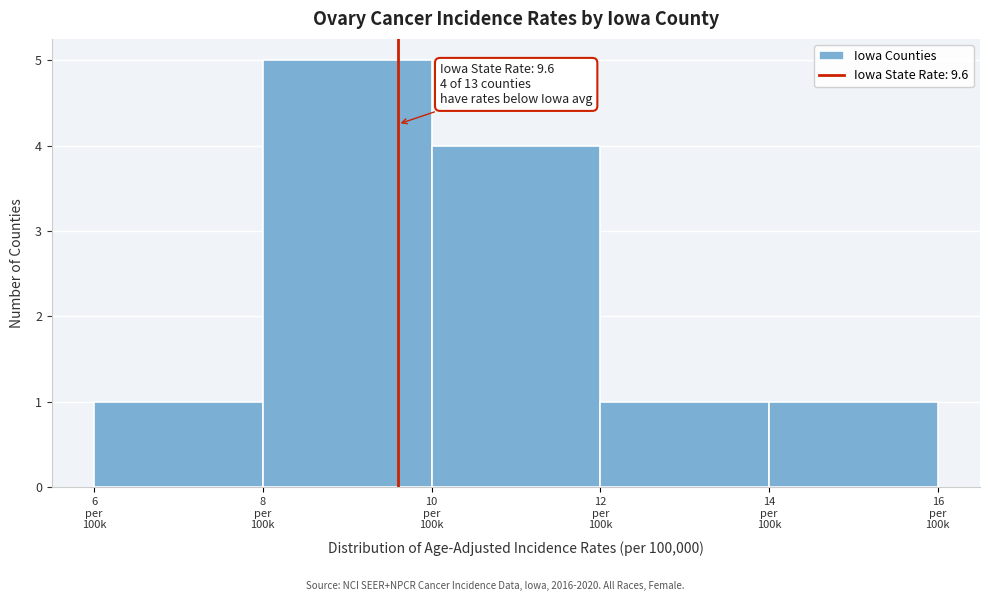

What is the maximum value shown in the chart?

5